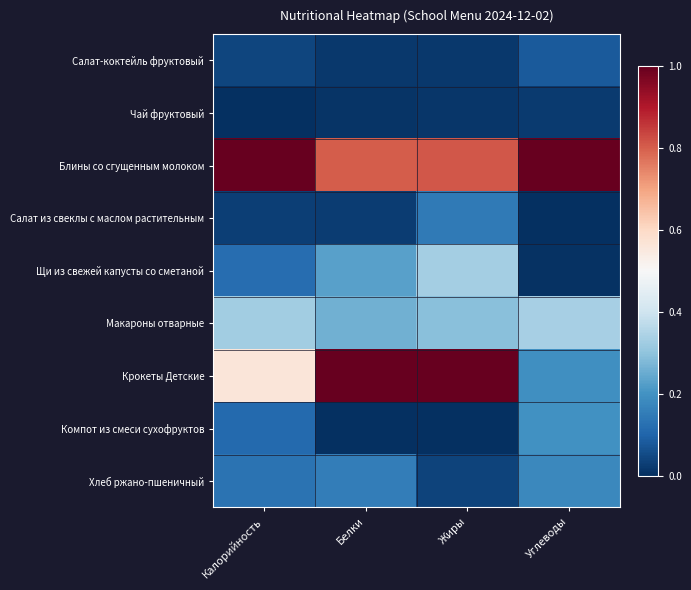

What is the total value across all series at Калорийность?

2.3